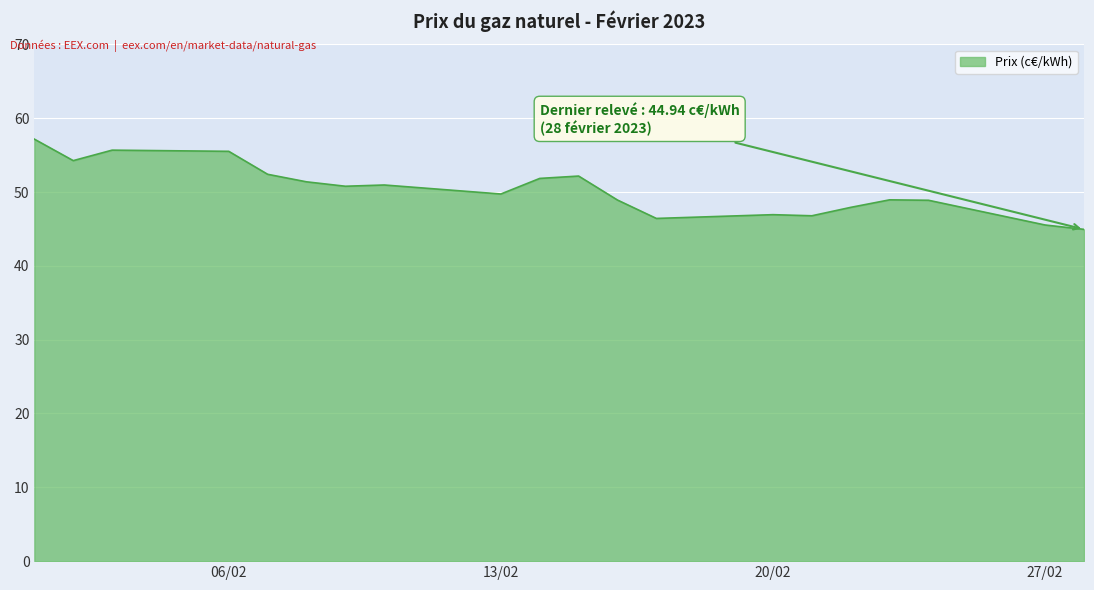

Does the chart have visible grid lines?

Yes